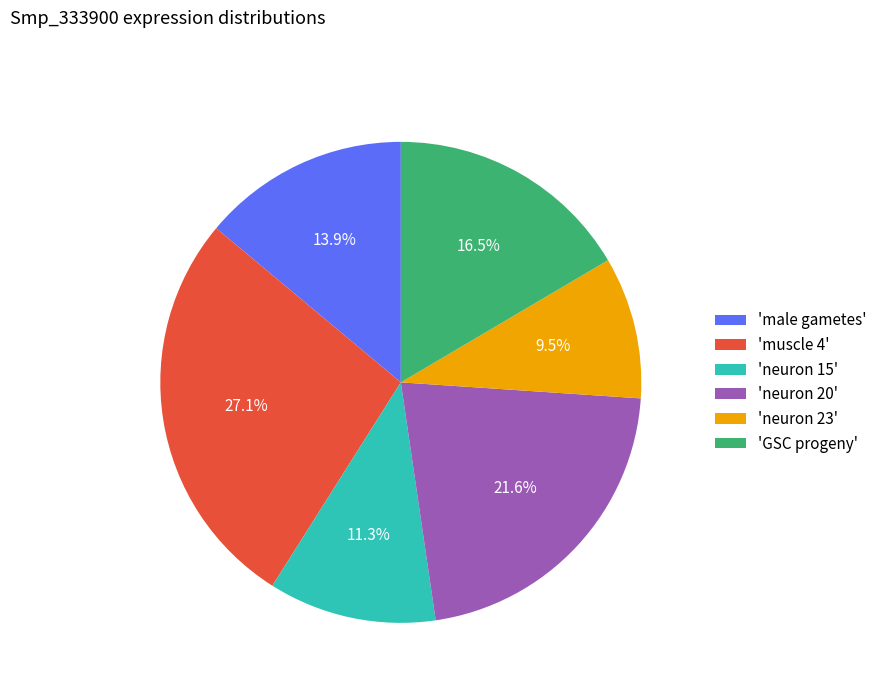

Between 'neuron 20' and 'GSC progeny', which is larger?

'neuron 20'